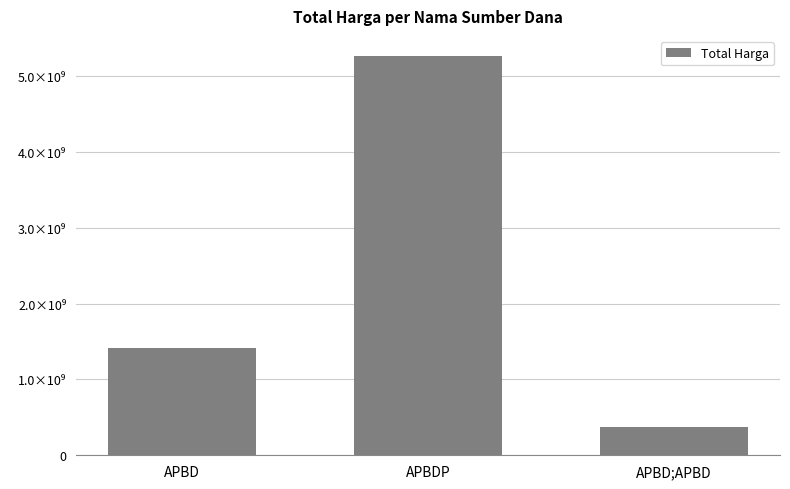

Does the chart contain any negative values?

No